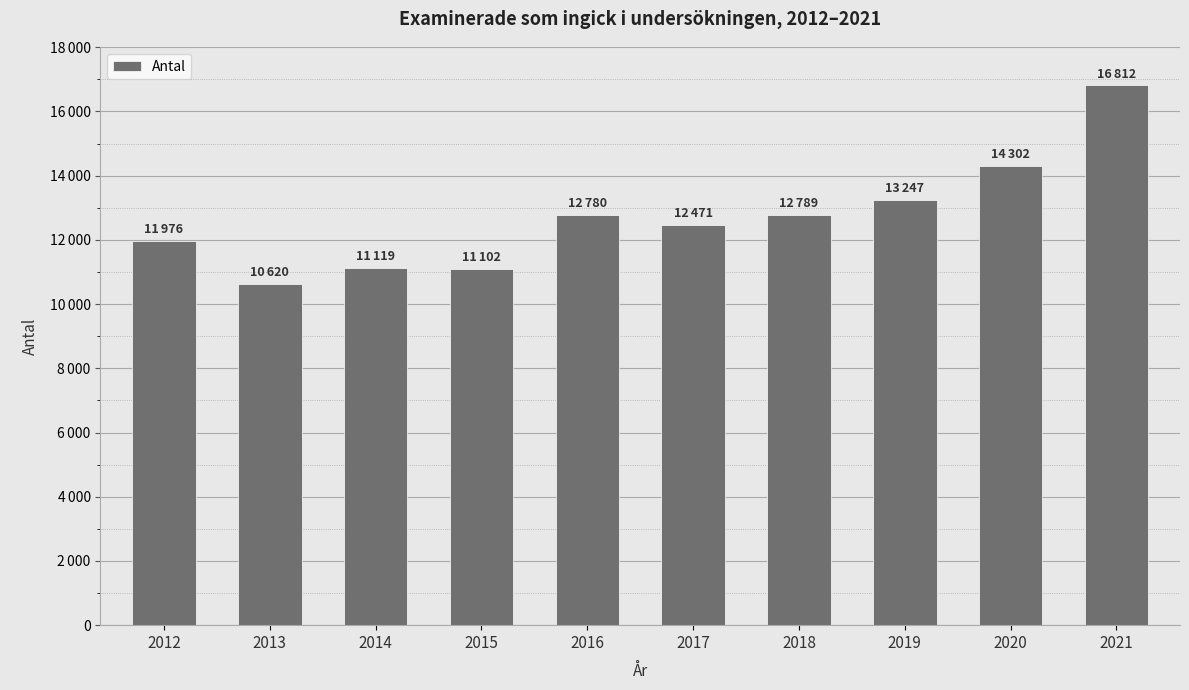

What is the value of the 2nd bar from the left?

10620